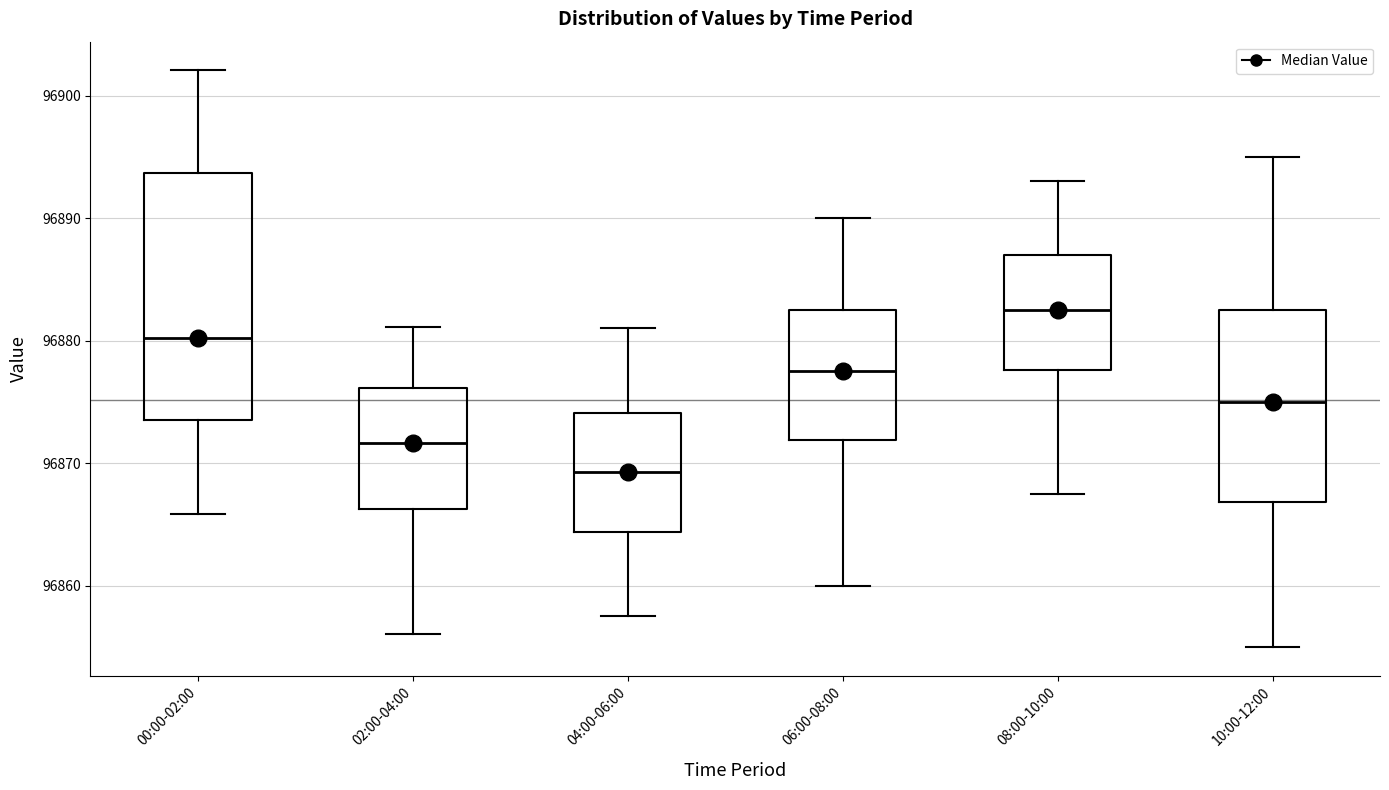

Which box's median line is the lowest?

04:00-06:00